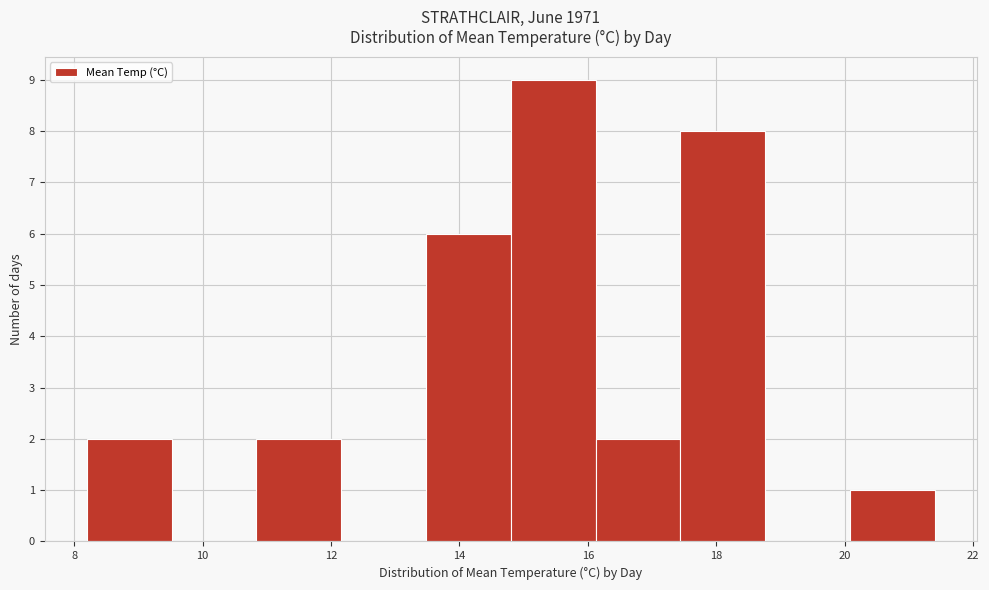

What is the height of the bar covering 17.44 to 18.76 on the x-axis? Neither the bar edges nor the heights are printed on the chart, so give them approximately, as read against the axes.

8